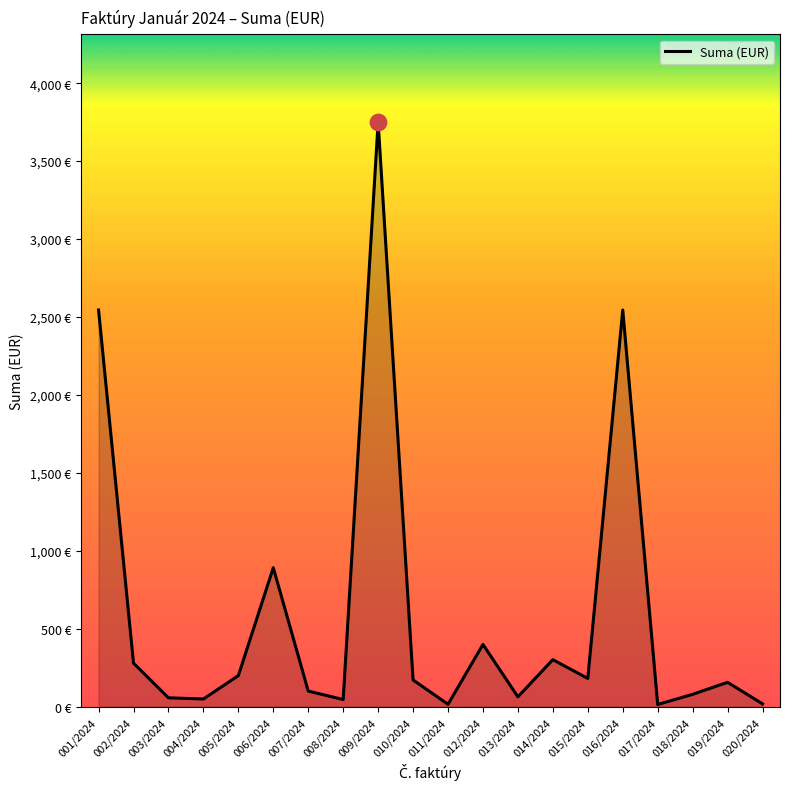

Which has a higher value, 012/2024 or 006/2024?

006/2024